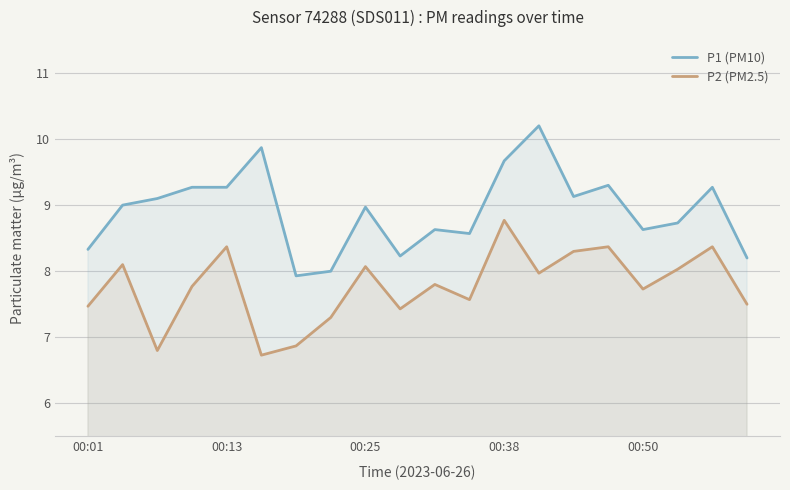

At 14, list the series in order from smallest to largest.

P2 (PM2.5), P1 (PM10)